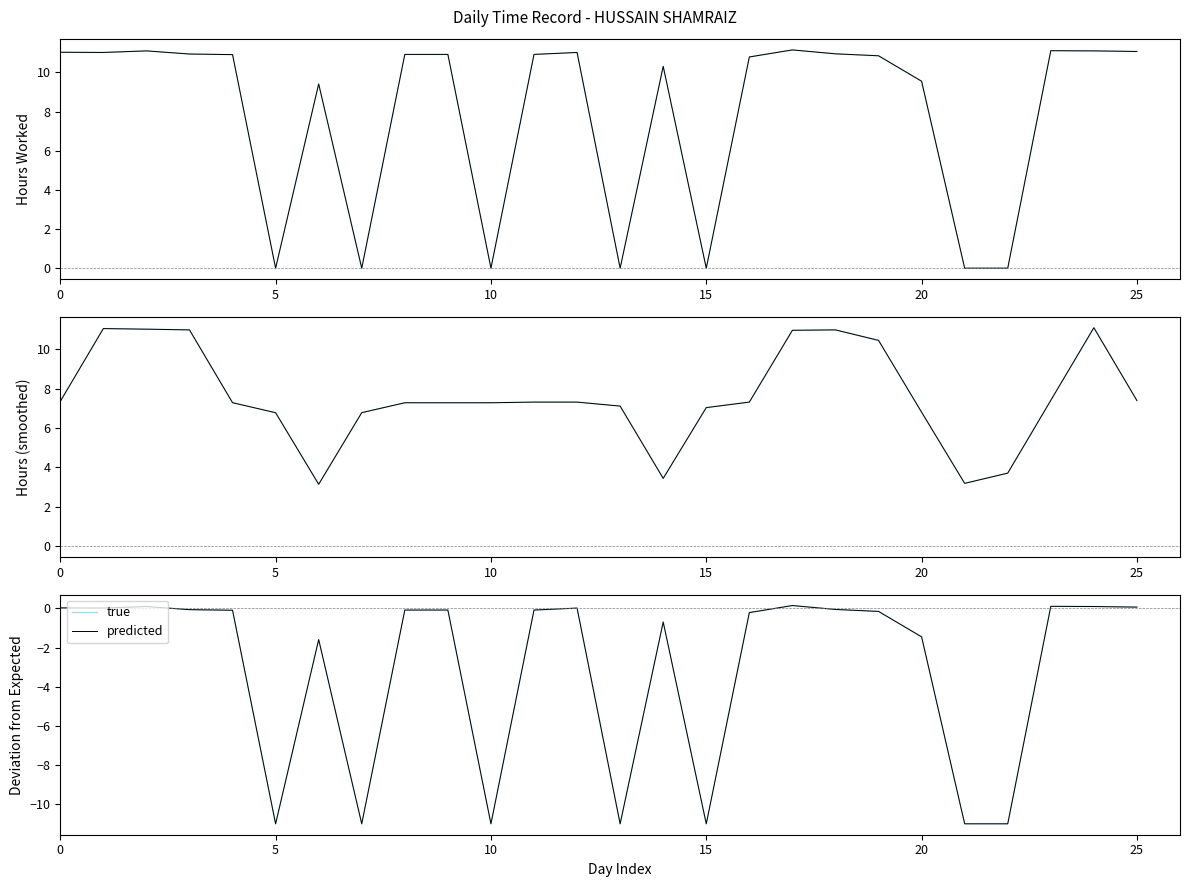

What is the sum of the true values at 20 and 11?

-1.5